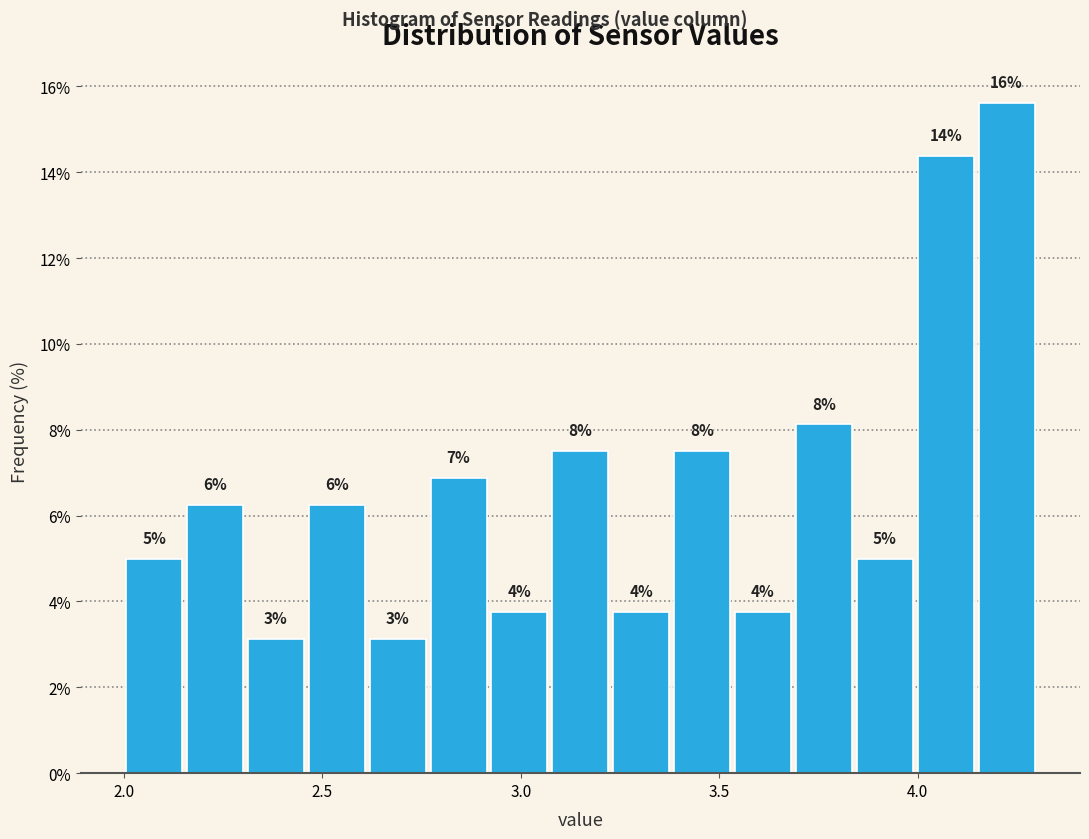

Around what value on the x-axis is the tallest bar? Give the approximate position of its centre, as read against the axis.

4.20